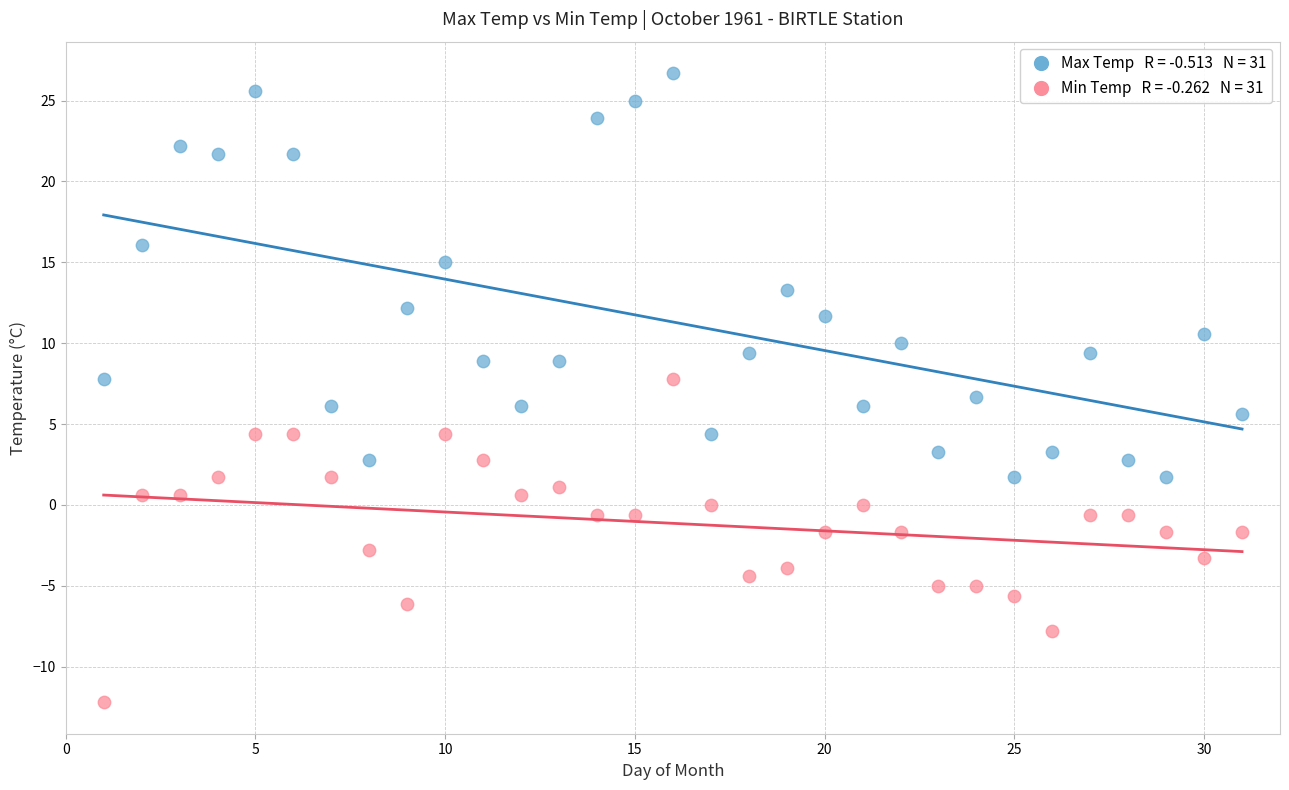

Across all data points, what is the range of X values (max minus min)?

30.0